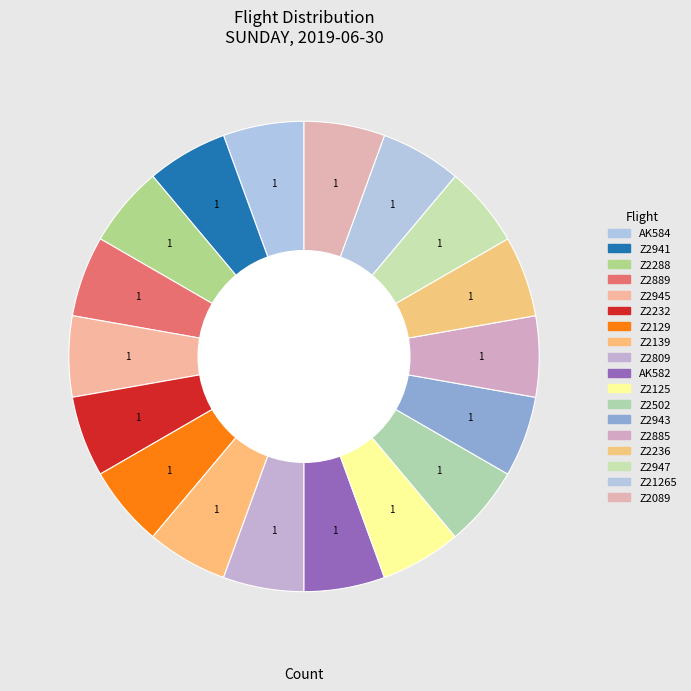

The Z2139 slice represents 6% of the pie. True or false?

True